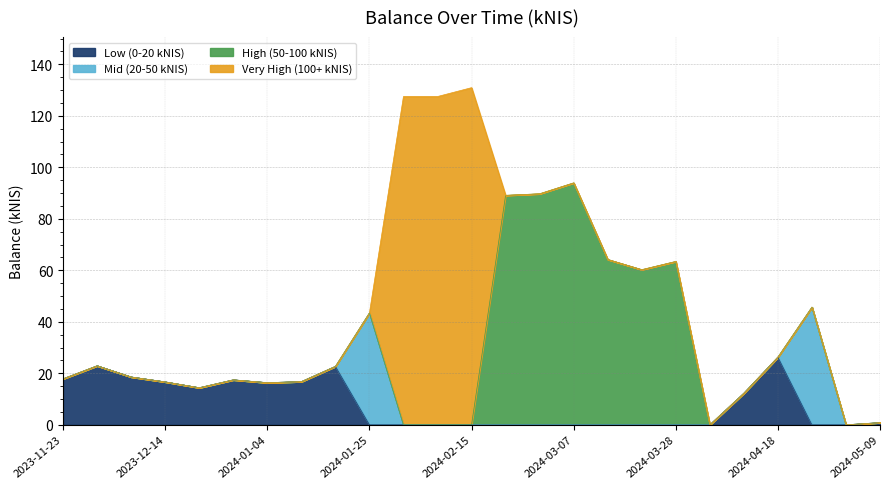

What is the total value across all series at 2023-11-23?

17.9